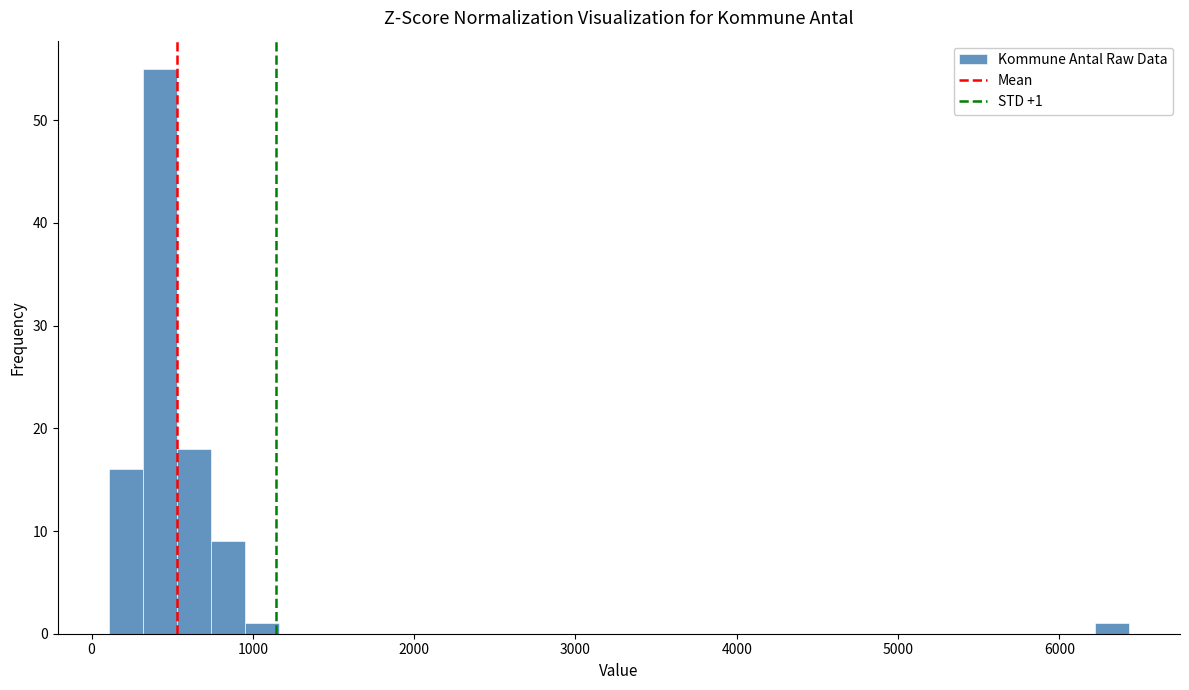

Read against the x-axis, roughly where is the centre of the tallest bar?

400